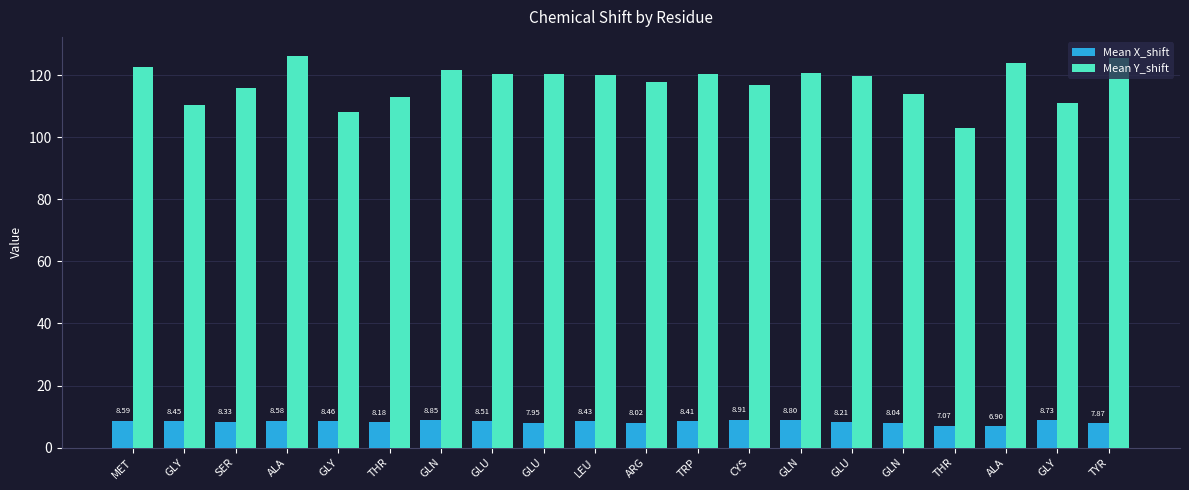

Which series has the largest total across all categories?

Mean Y_shift